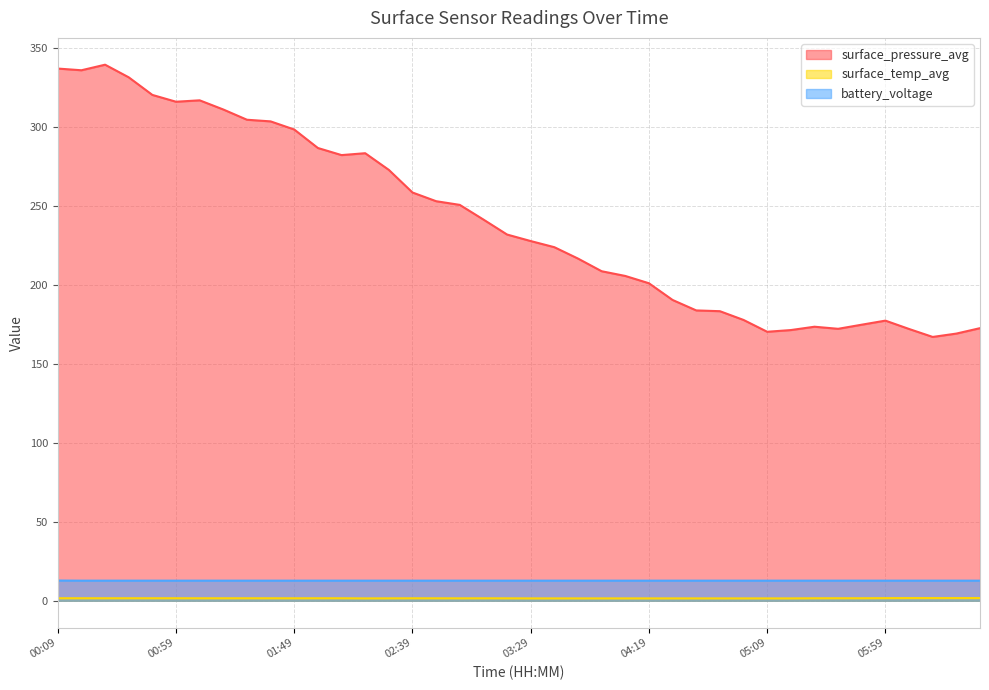

How many categories are shown in the chart?

40